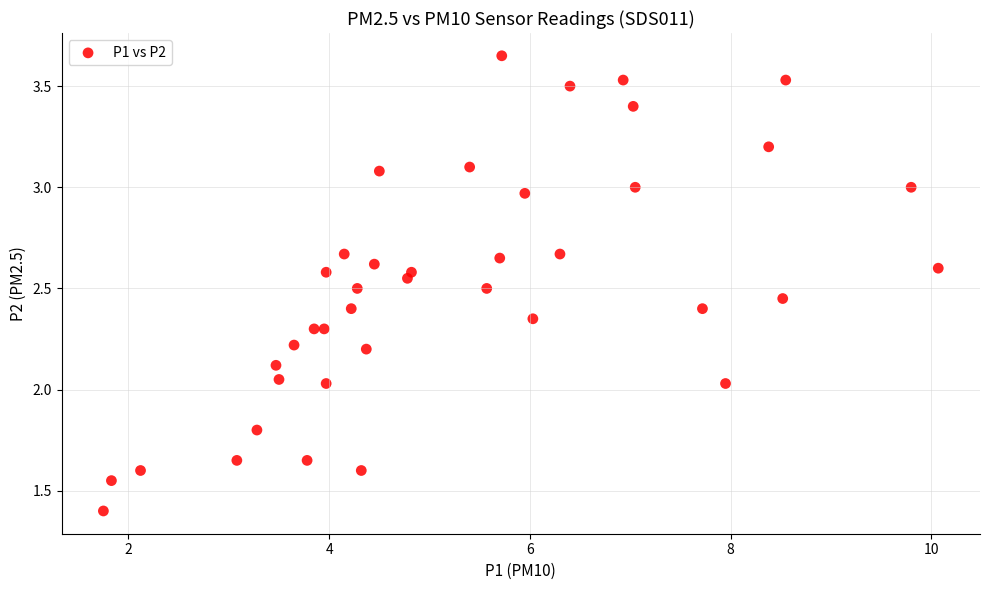

What is the range of X values (max minus min)?

8.3